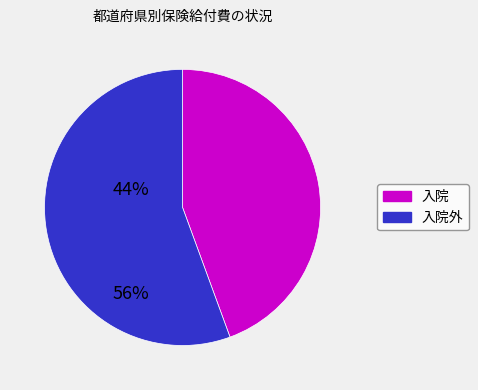

Is there a majority slice in this chart?

Yes